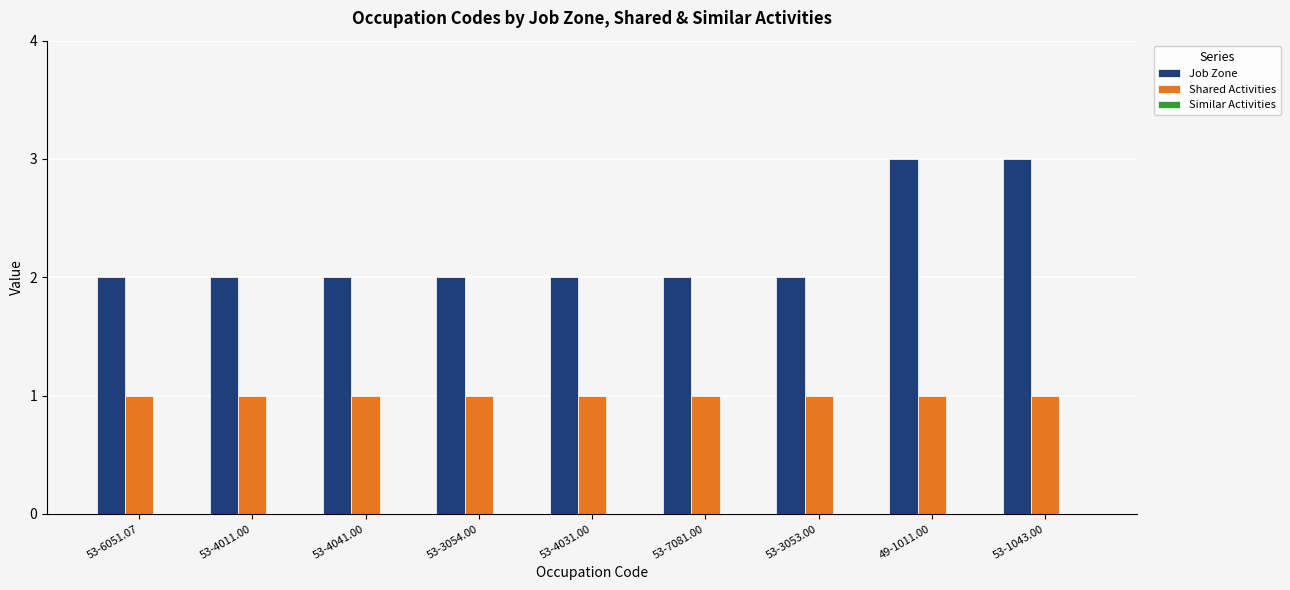

Is the value of Job Zone at 53-6051.07 greater than the value of Shared Activities at 53-4041.00?

Yes